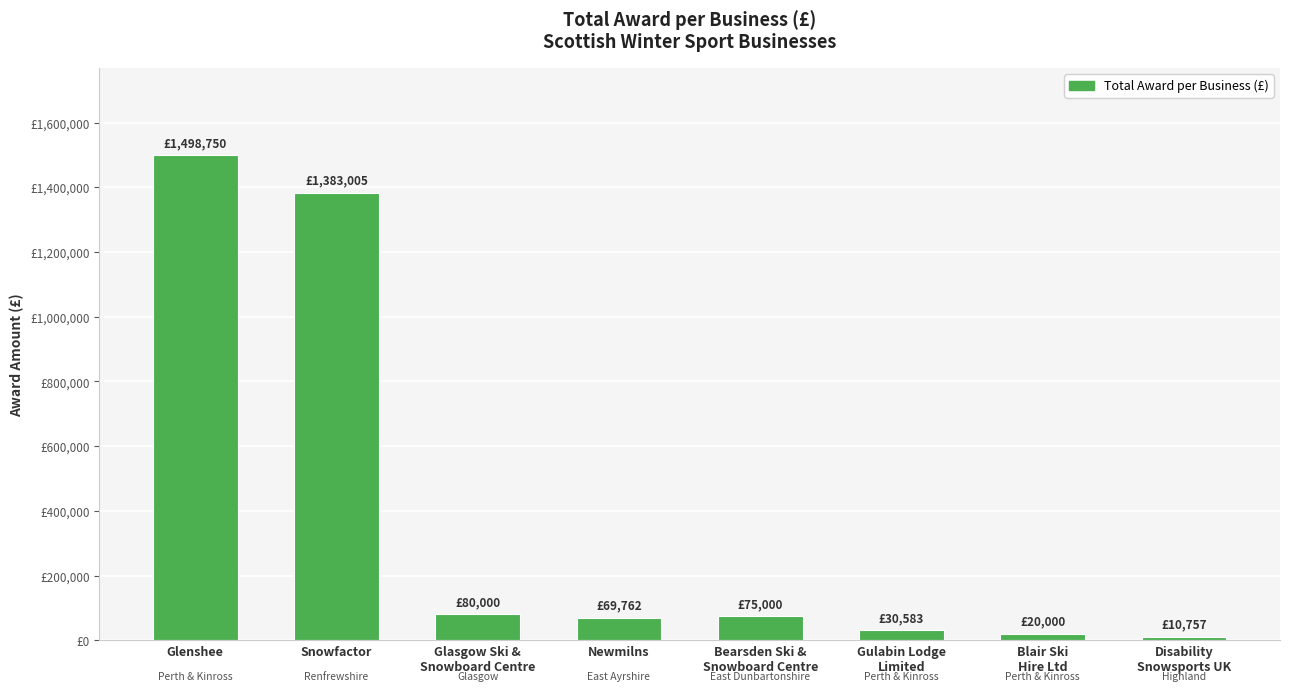

Does the chart contain any negative values?

No